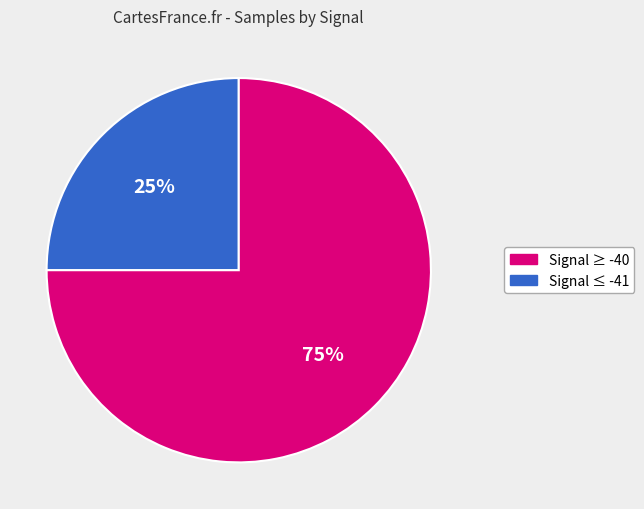

To the nearest percent, what is the difference between the largest and smallest slice percentages?

50%